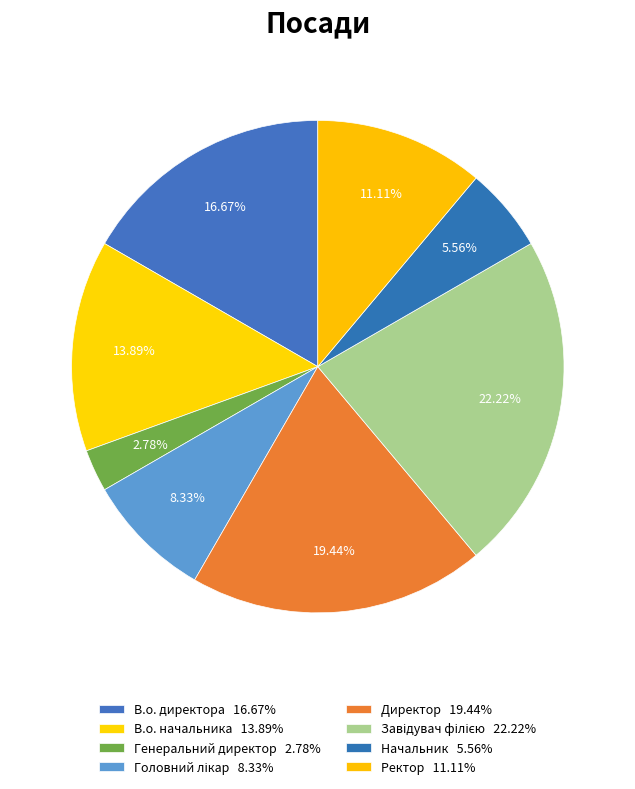

To the nearest percent, what is the average slice percentage?

12%